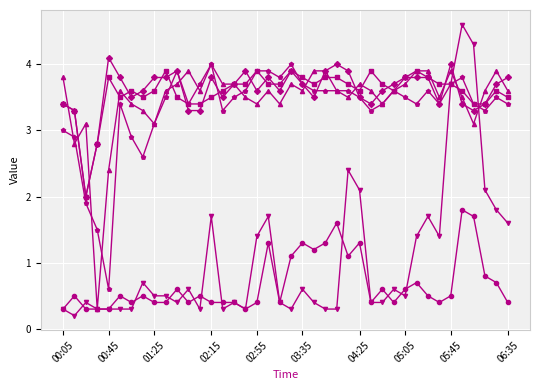

What is the maximum value shown in the chart?

4.6